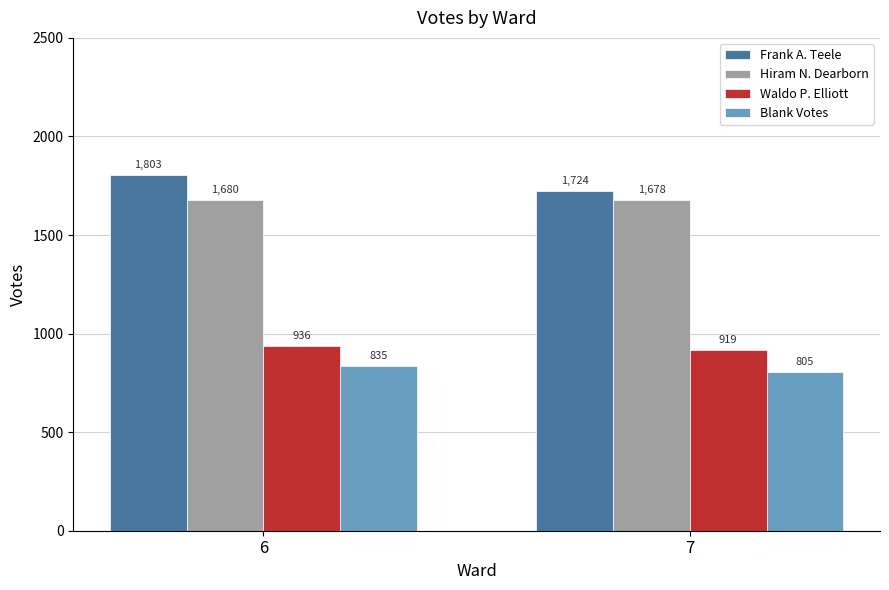

At 7, list the series in order from smallest to largest.

Blank Votes, Waldo P. Elliott, Hiram N. Dearborn, Frank A. Teele